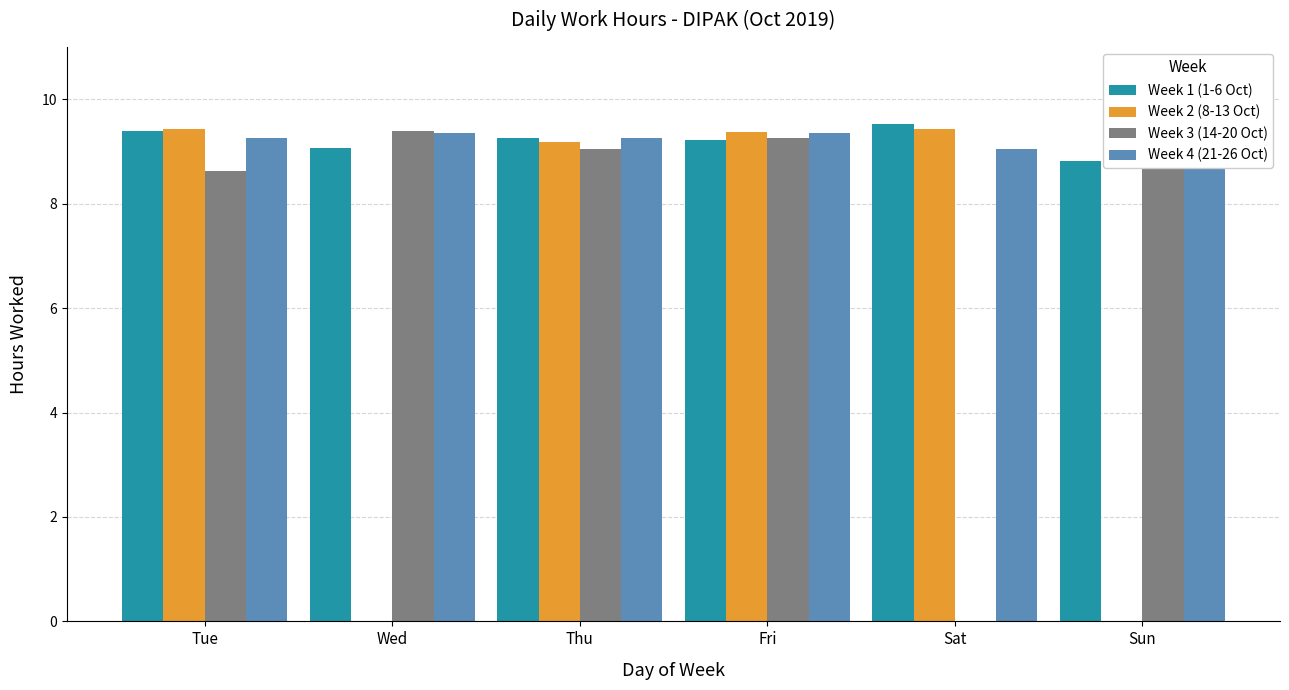

The Week 2 (8-13 Oct) series shows 0.0 at Sun. True or false?

True